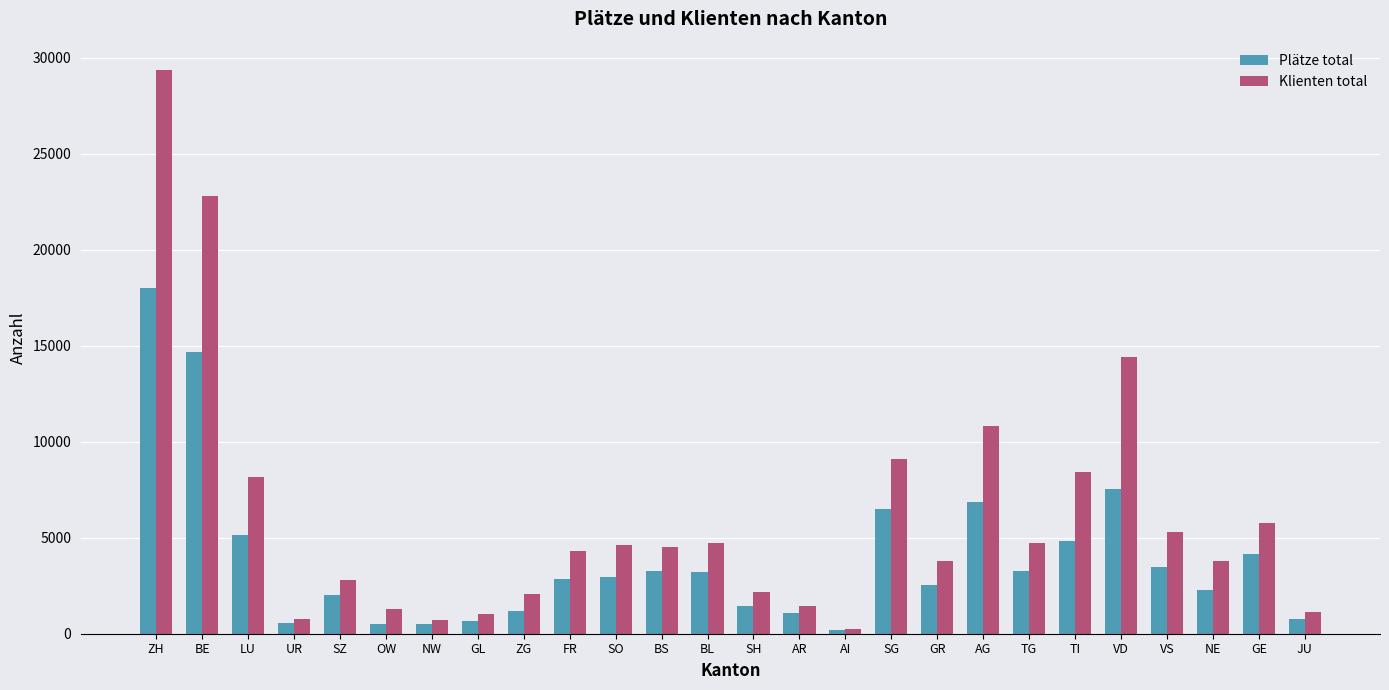

What is the spread (max minus min) of values at NE?

1507